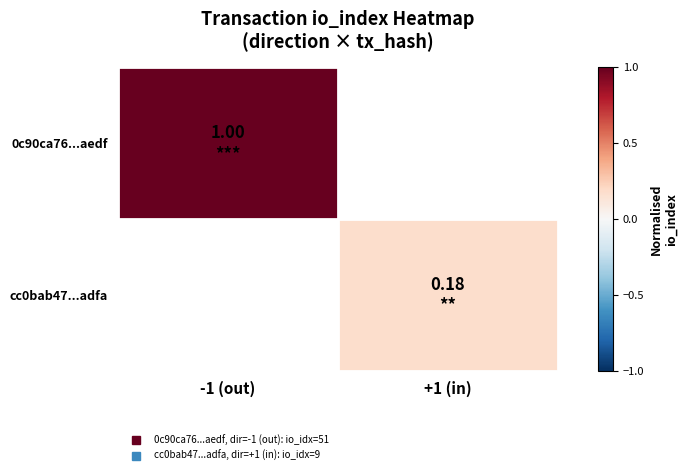

Where is 0c90ca76...aedf nearest to the value 1?

-1 (out)